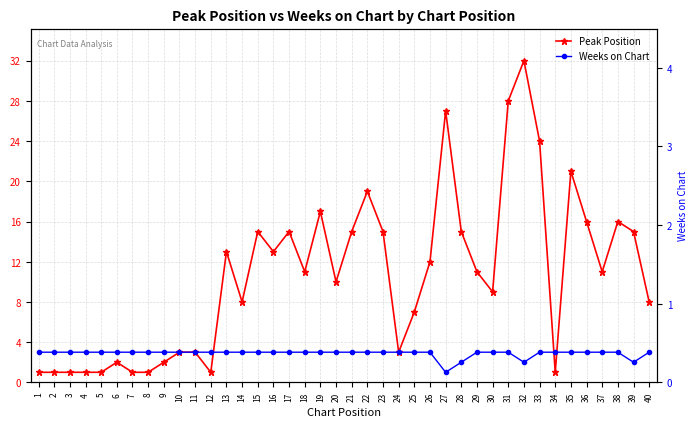

How many lines are shown in the chart?

2